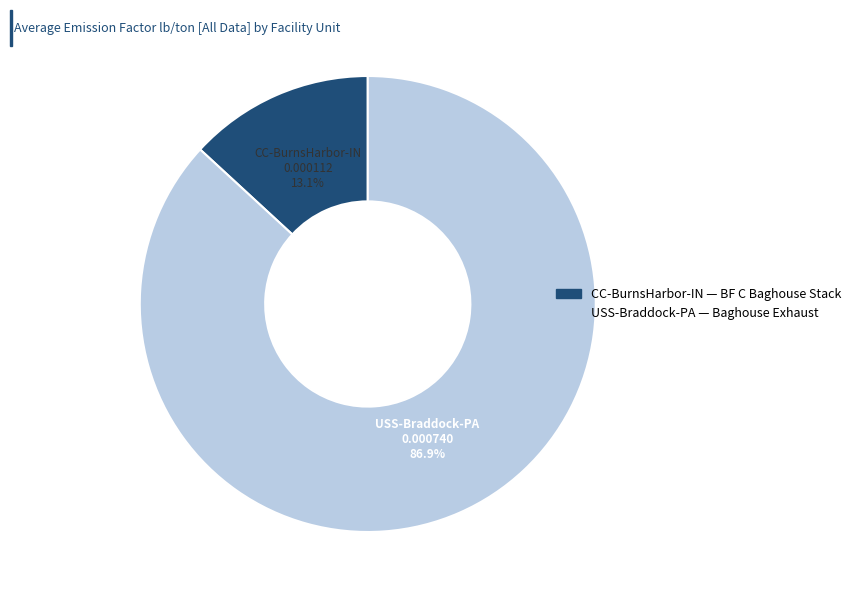

Is there any slice that represents more than half of the pie?

Yes